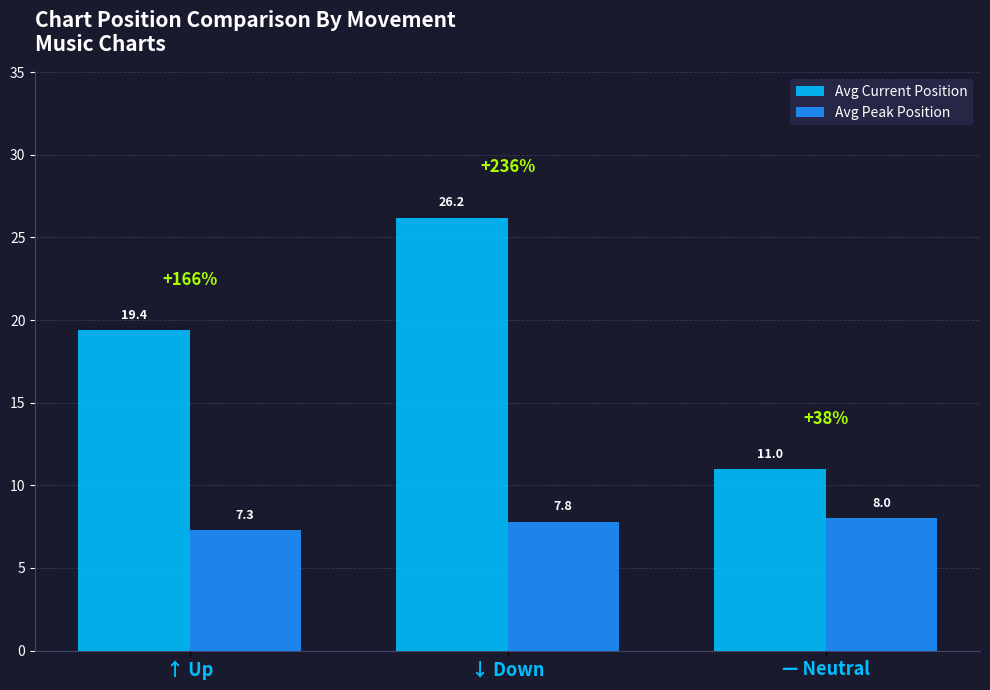

Reading left to right, extract all data points from this chart.

Avg Current Position: ↑ Up=19.4	↓ Down=26.2	— Neutral=11.0
Avg Peak Position: ↑ Up=7.3	↓ Down=7.8	— Neutral=8.0